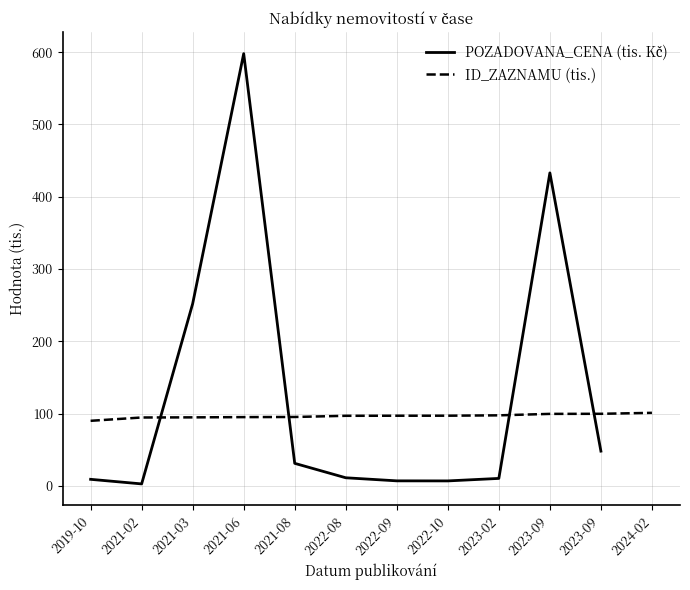

Which series has the largest total across all categories?

ID_ZAZNAMU (tis.)